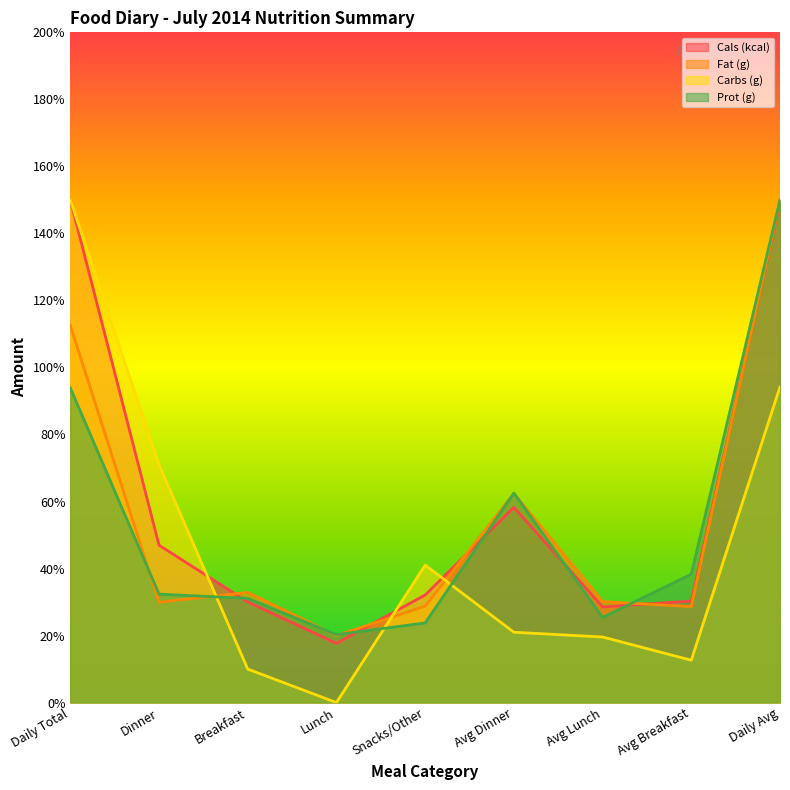

What is the total value across all series at Daily Avg?

543.4